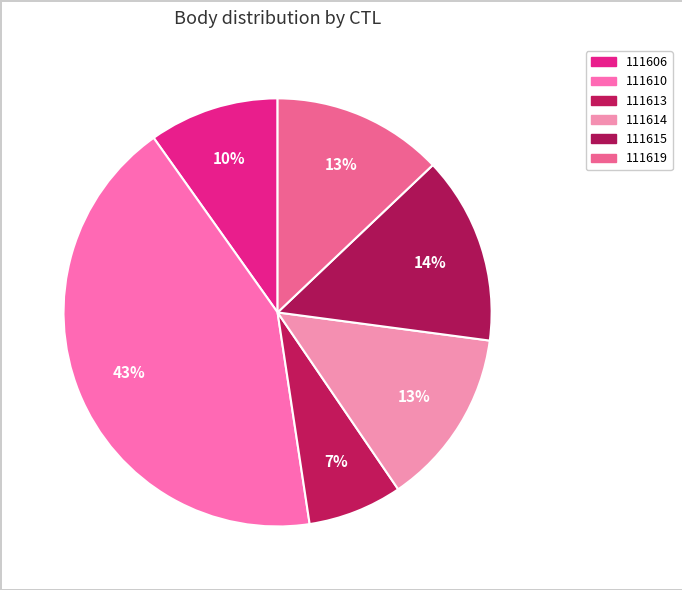

How many slices are in this pie chart?

6